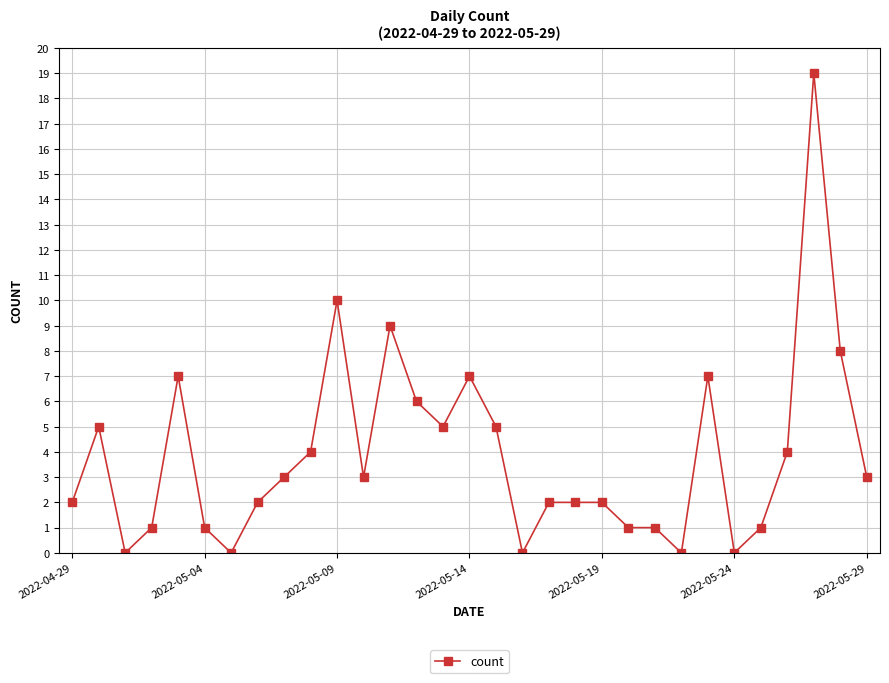

What is the value of the 14th point from the left?

6